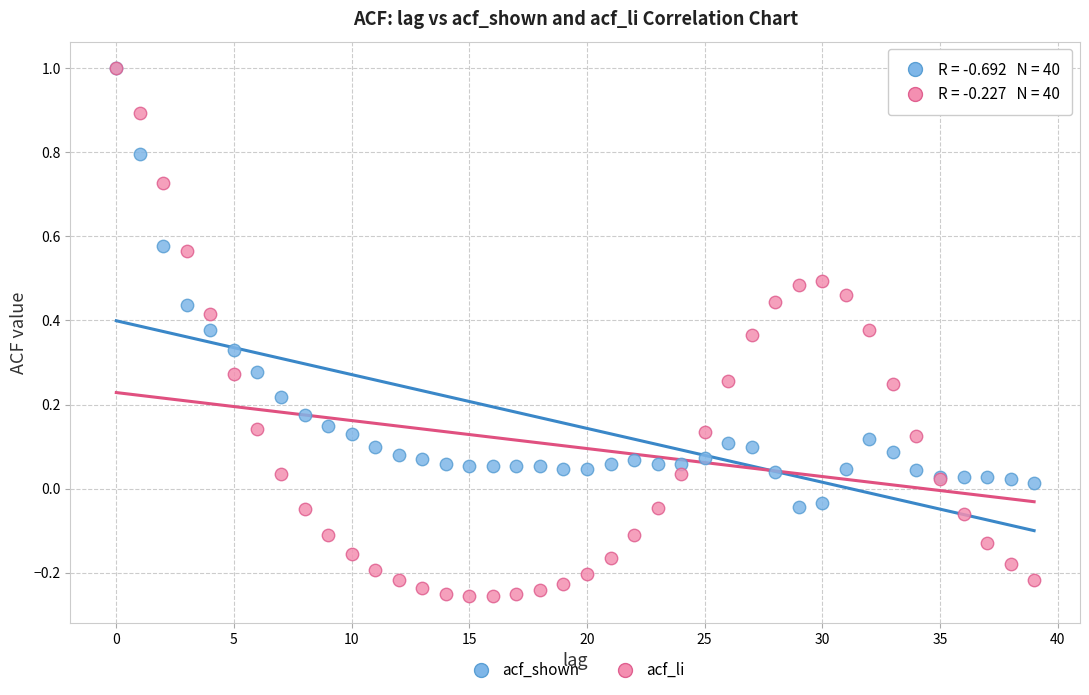

Which series has the largest Y range (max minus min)?

acf_li